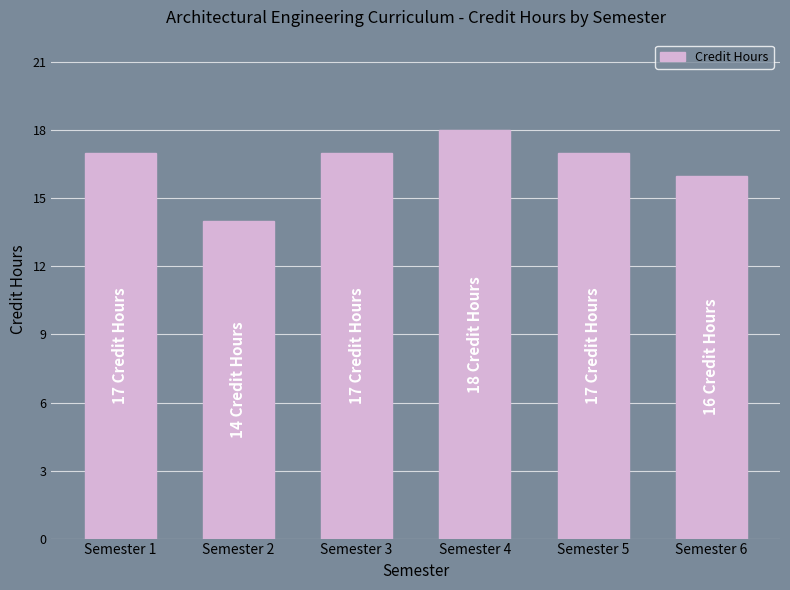

What is the maximum value shown in the chart?

18